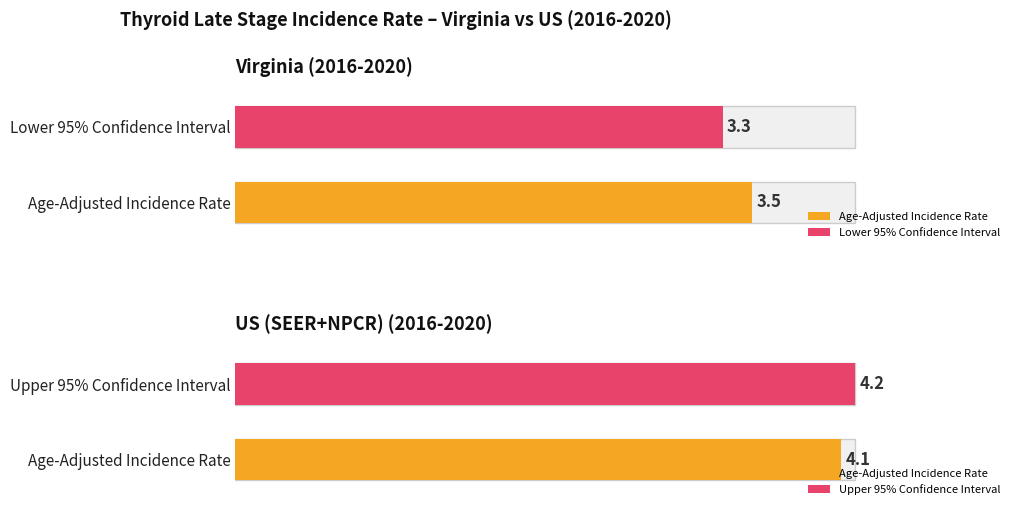

How many data points in Age-Adjusted Incidence Rate are less than 4?

1